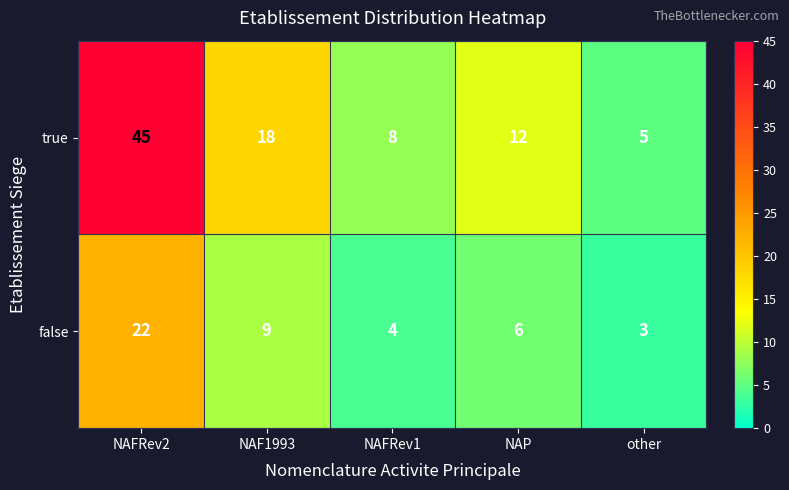

Reading left to right, transcribe all the data shown in this chart.

true: NAFRev2=45	NAF1993=18	NAFRev1=8	NAP=12	other=5
false: NAFRev2=22	NAF1993=9	NAFRev1=4	NAP=6	other=3